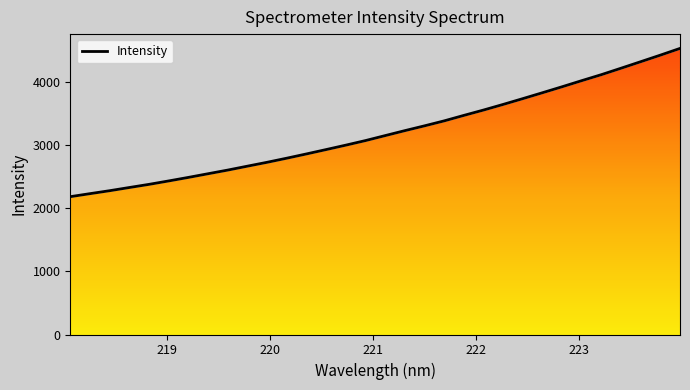

Between 220.3533 and 221.6902, which is larger?

221.6902